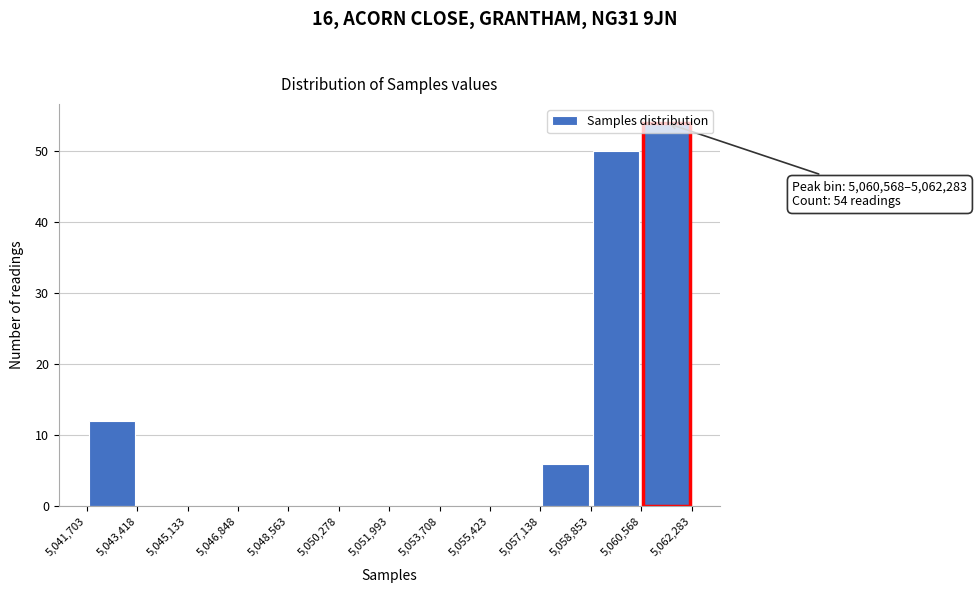

Which range on the x-axis has the tallest bar?

5,060,568 to 5,062,283